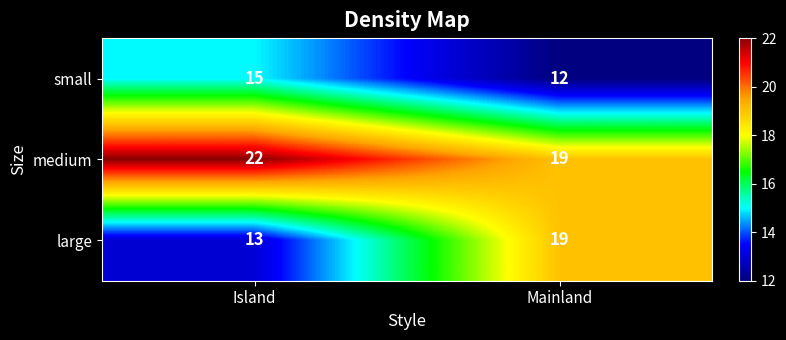

Reading left to right, what are all the values shown in this chart?

small: 15	12
medium: 22	19
large: 13	19